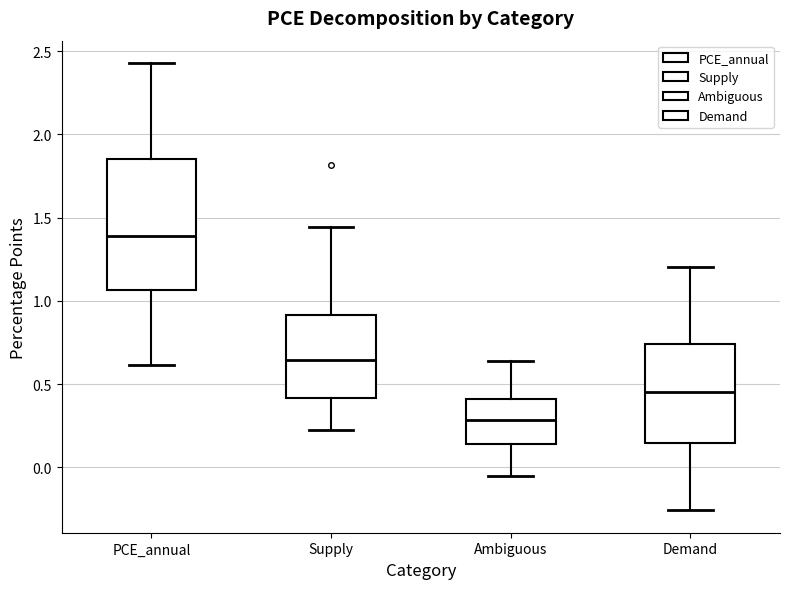

Which box is the tallest, from its lower edge to its upper edge?

PCE_annual